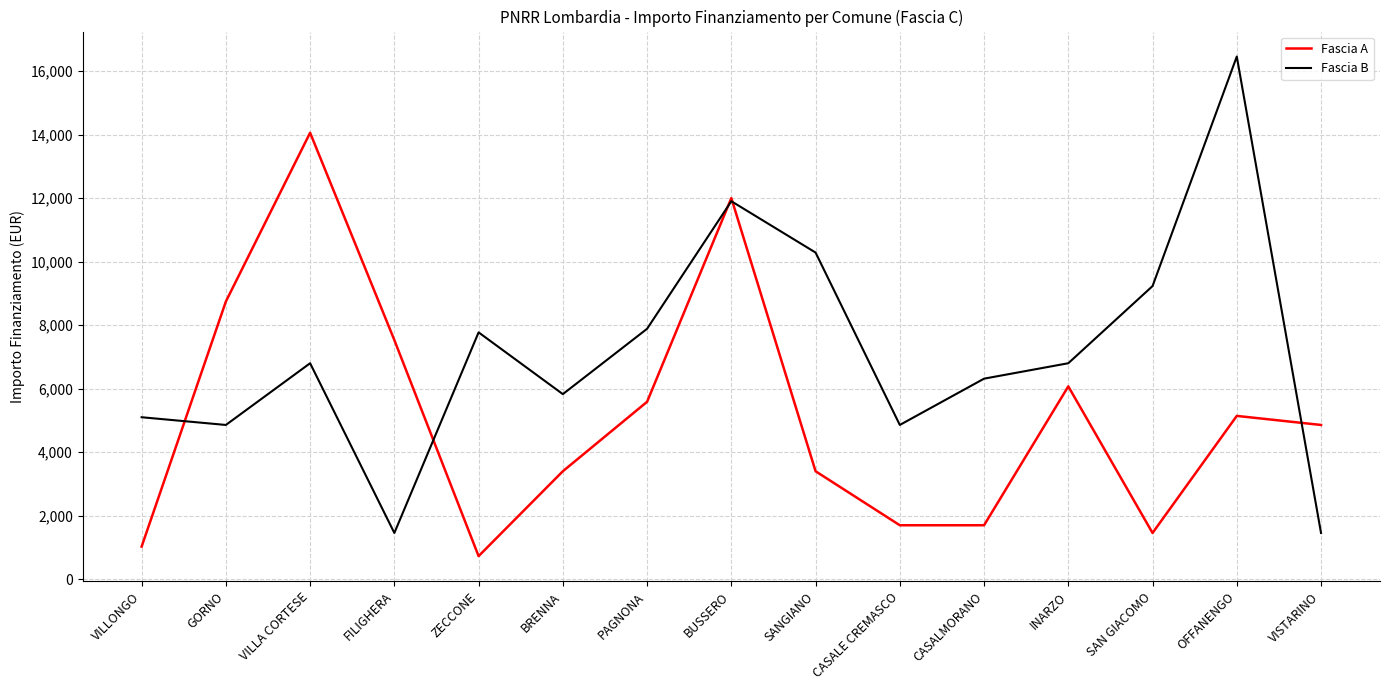

What is the average value of the Fascia B series?

7137